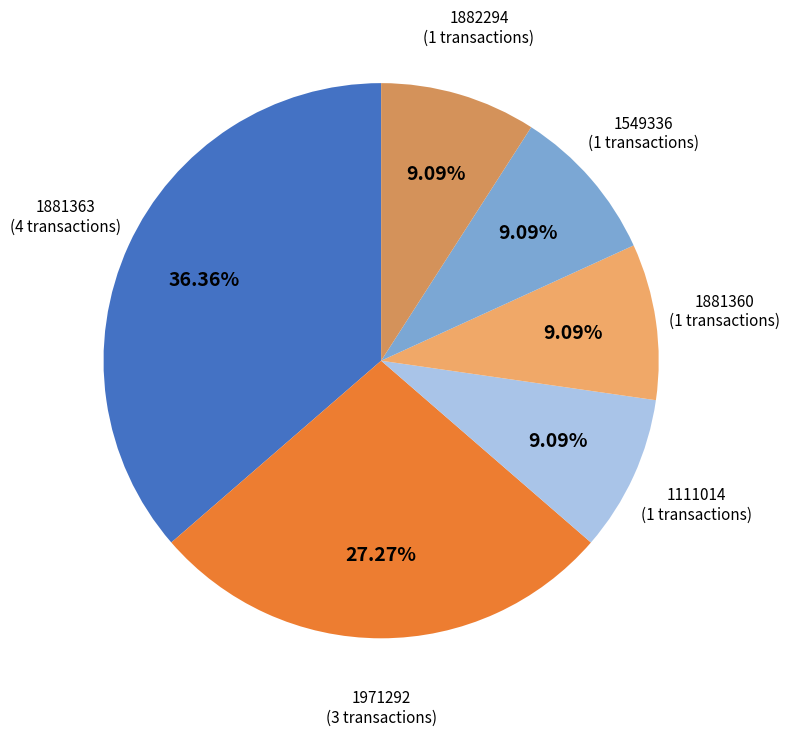

Count the number of slices in the pie.

6